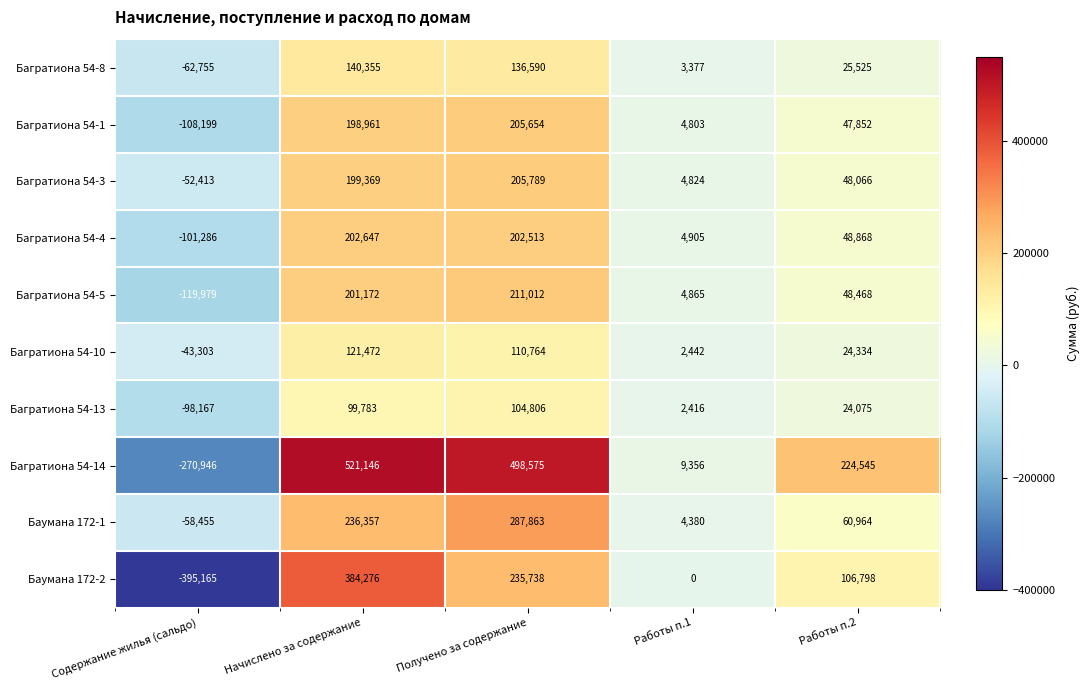

Count the number of data series in this chart.

10